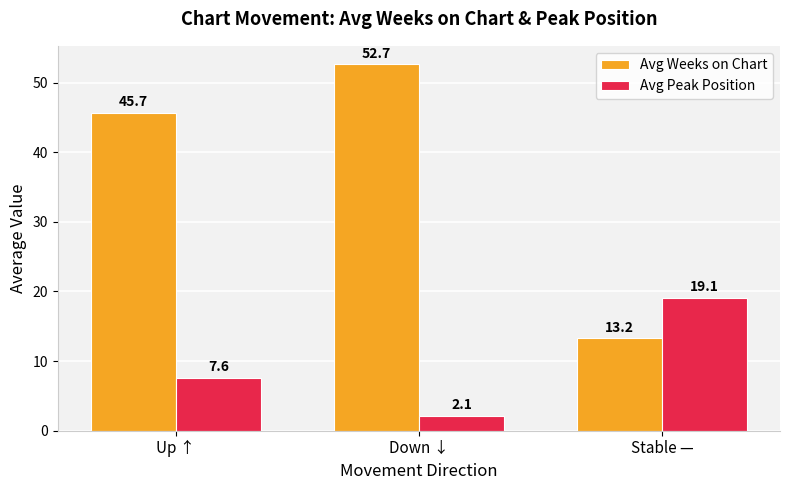

Which series has the widest spread of values?

Avg Weeks on Chart